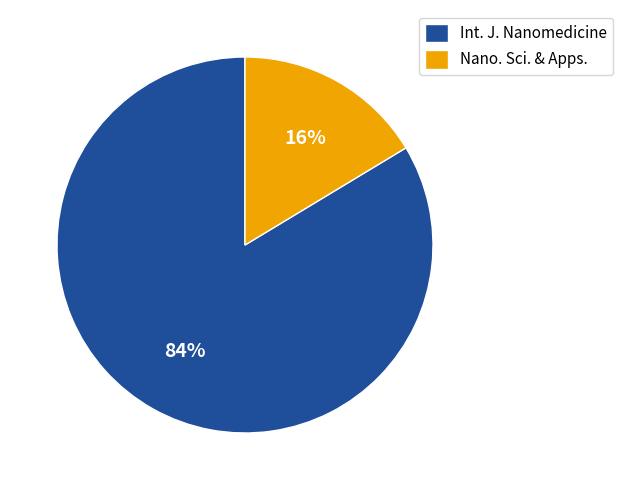

Which slice is the largest?

Int. J. Nanomedicine